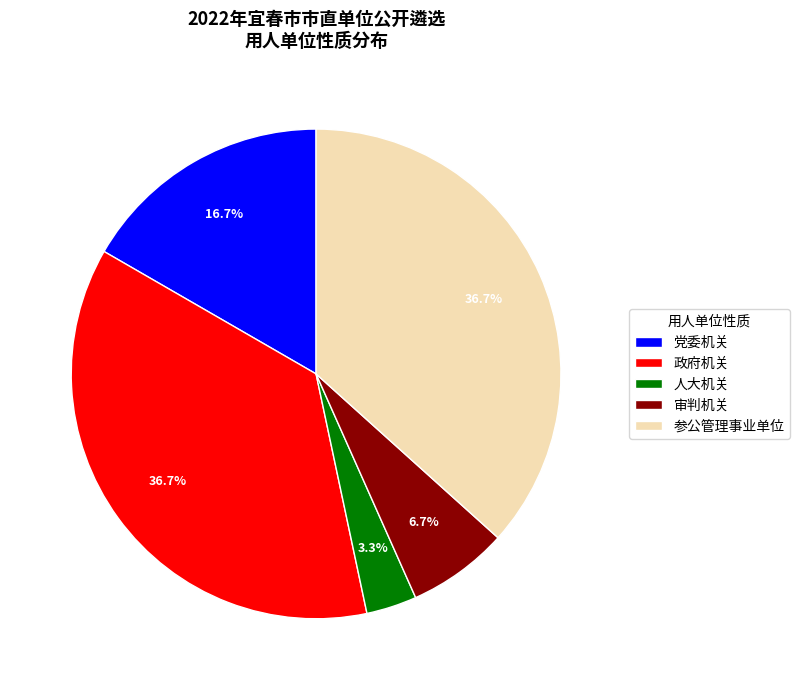

To the nearest percent, what portion does 政府机关 represent?

37%